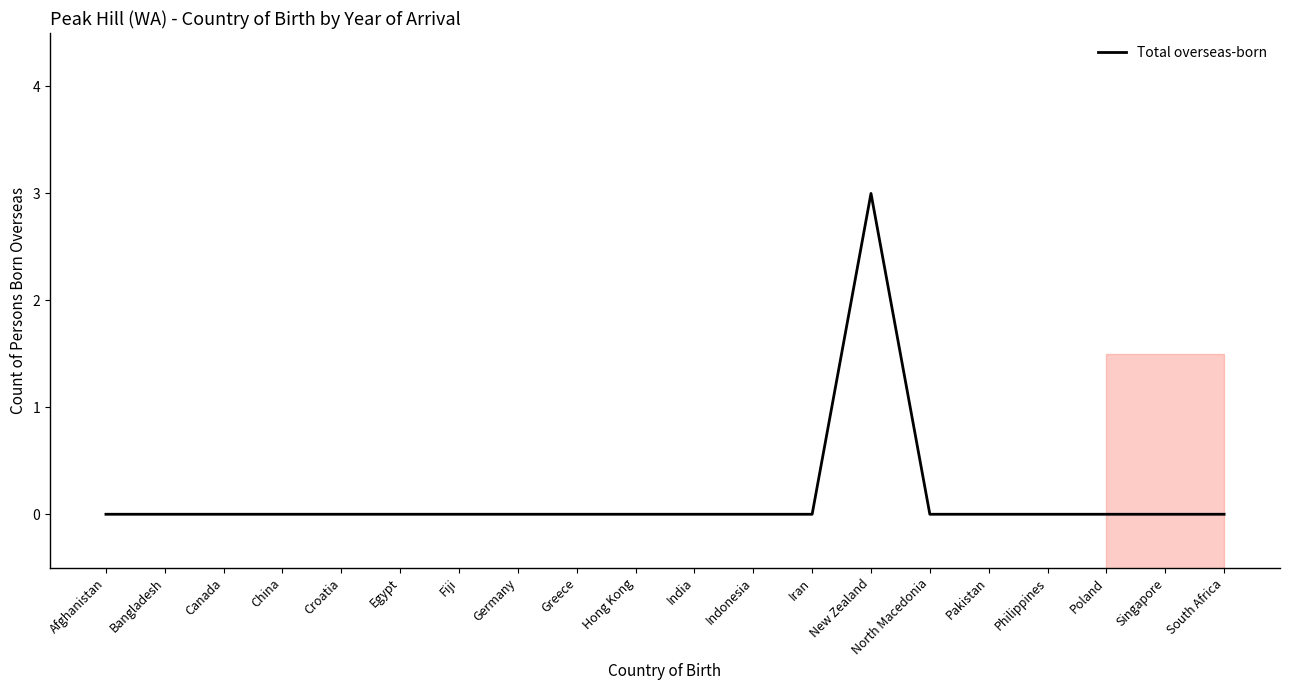

Does the chart have visible grid lines?

No